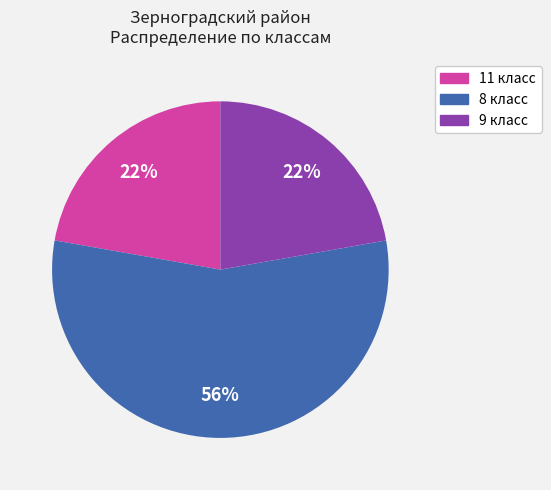

How many slices are in this pie chart?

3